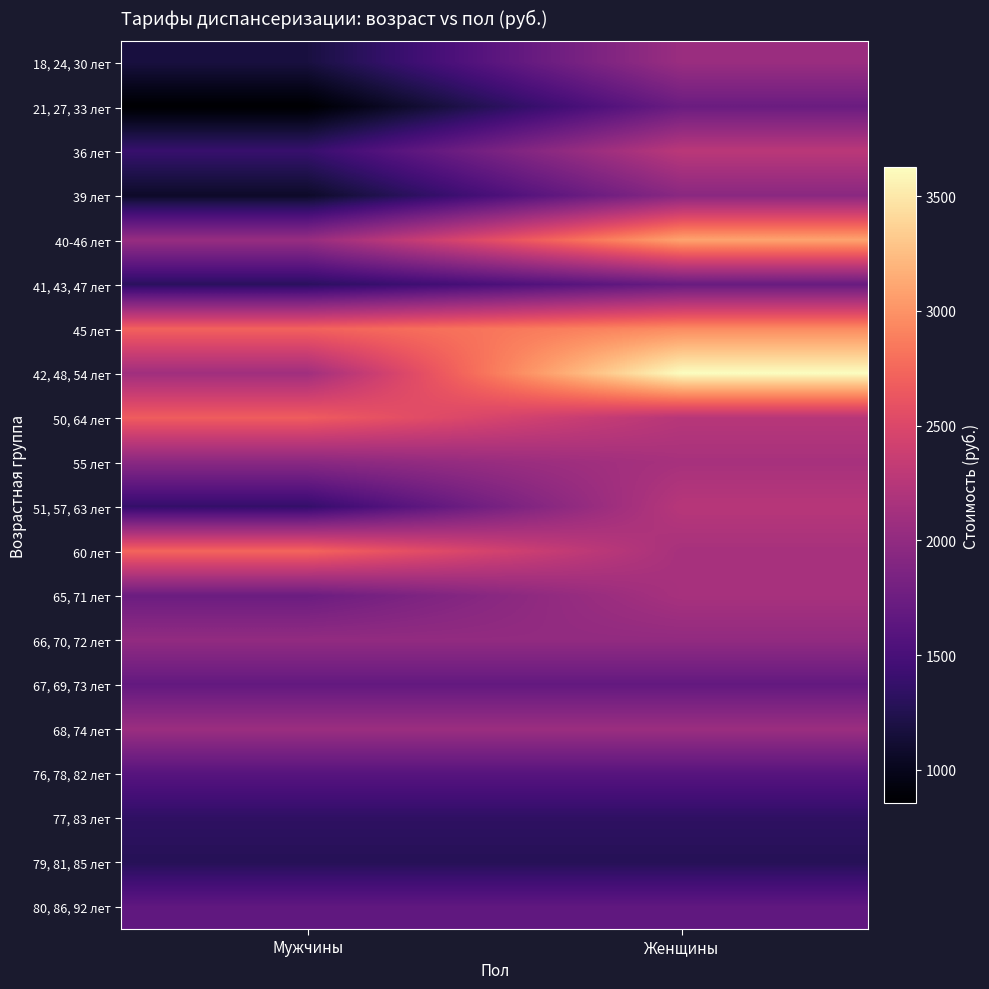

Reading right to left, extract all data points from this chart.

18, 24, 30 лет: Женщины=2059	Мужчины=1180
21, 27, 33 лет: Женщины=1736	Мужчины=856
36 лет: Женщины=2274	Мужчины=1394
39 лет: Женщины=1950	Мужчины=1070
40-46 лет: Женщины=3095	Мужчины=2042
41, 43, 47 лет: Женщины=1718	Мужчины=1313
45 лет: Женщины=2956	Мужчины=2713
42, 48, 54 лет: Женщины=3627	Мужчины=2100
50, 64 лет: Женщины=2250	Мужчины=2678
55 лет: Женщины=2146	Мужчины=1950
51, 57, 63 лет: Женщины=2250	Мужчины=1371
60 лет: Женщины=2146	Мужчины=2736
65, 71 лет: Женщины=2146	Мужчины=1741
66, 70, 72 лет: Женщины=2007	Мужчины=2007
67, 69, 73 лет: Женщины=1683	Мужчины=1683
68, 74 лет: Женщины=2065	Мужчины=2065
76, 78, 82 лет: Женщины=1602	Мужчины=1602
77, 83 лет: Женщины=1336	Мужчины=1336
79, 81, 85 лет: Женщины=1278	Мужчины=1278
80, 86, 92 лет: Женщины=1660	Мужчины=1660